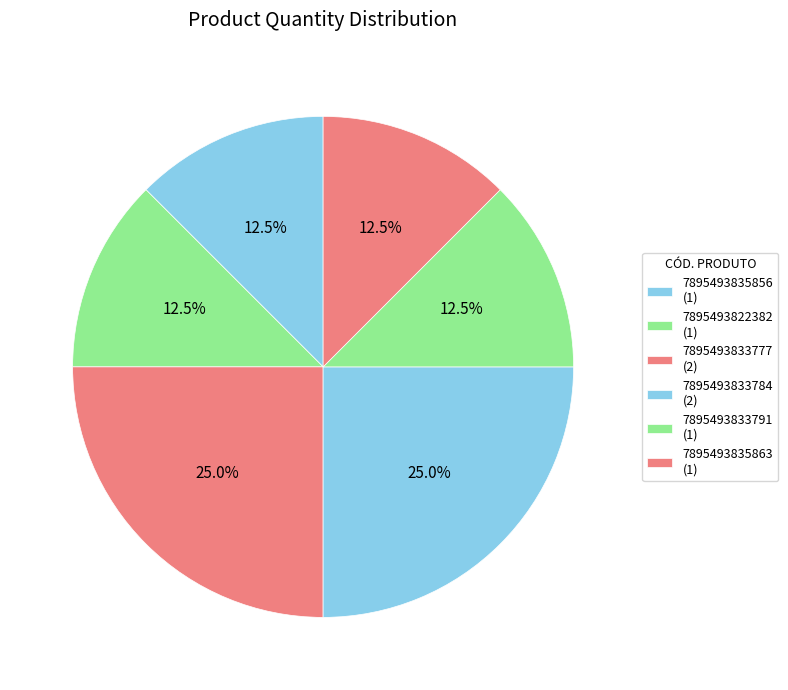

Count the number of slices in the pie.

6